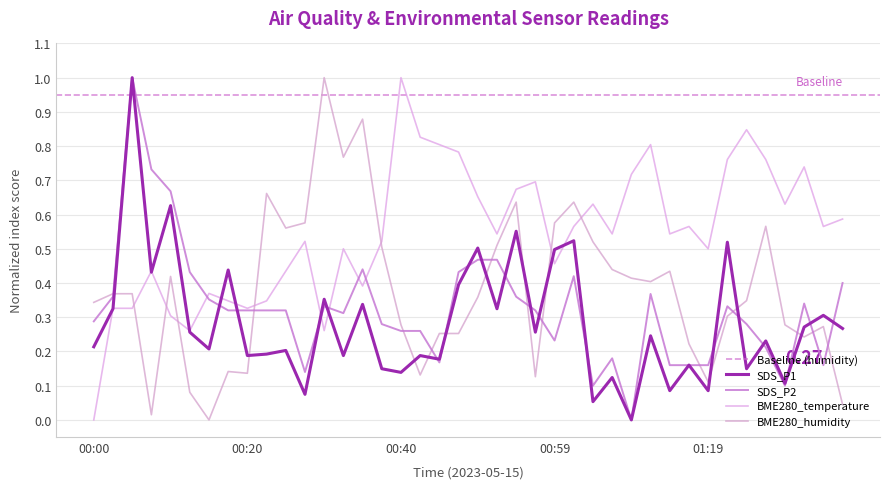

What is the difference between the highest and lowest values at 01:07?

0.4